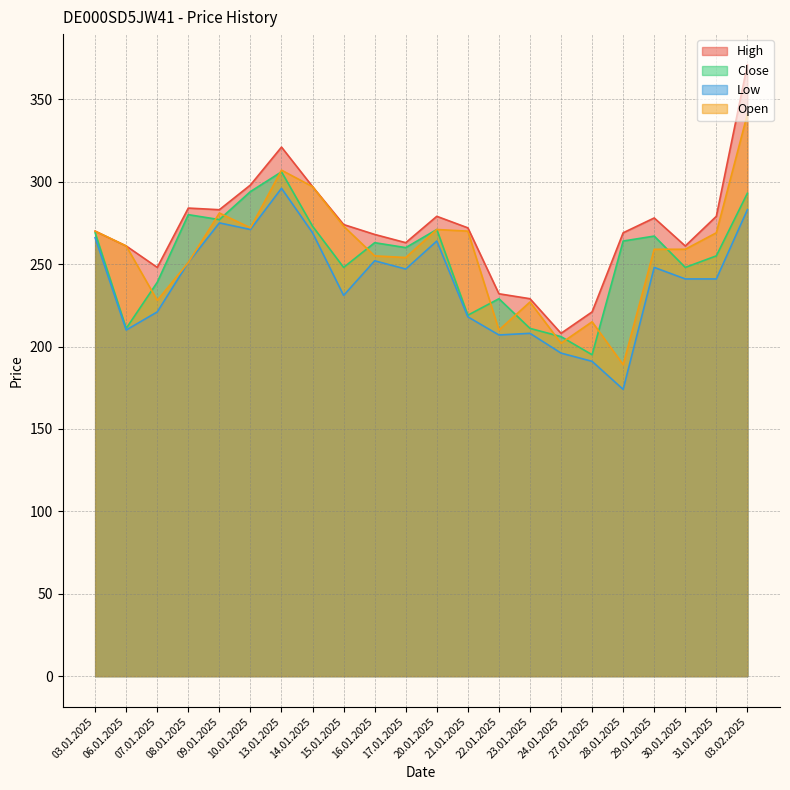

Which series has the widest spread of values?

High